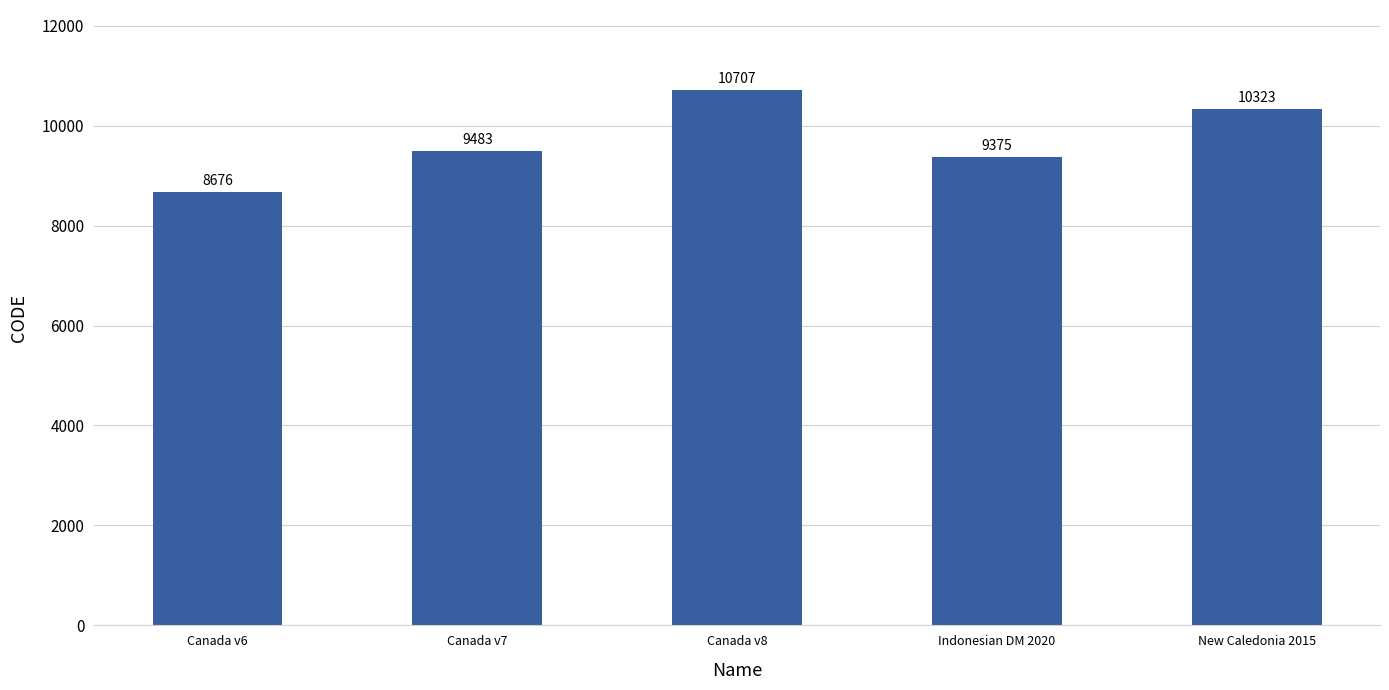

What is the change in value from Canada v8 to Indonesian DM 2020?

-1332